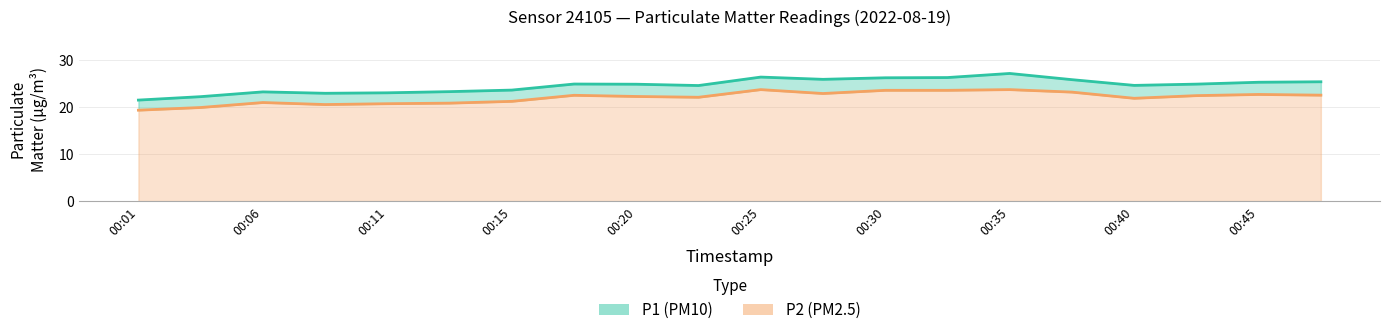

True or false: P1 (PM10) and P2 (PM2.5) intersect in this chart.

False